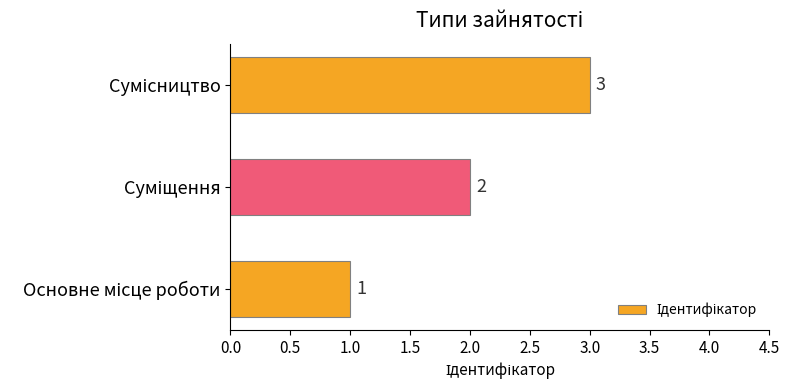

How many series are shown in this chart?

1